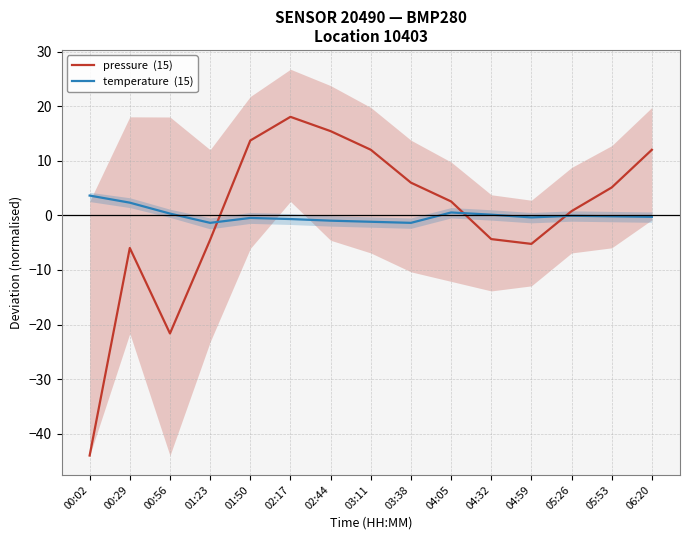

List the series in order of their overall mean, lowest first.

temperature  (15), pressure  (15)